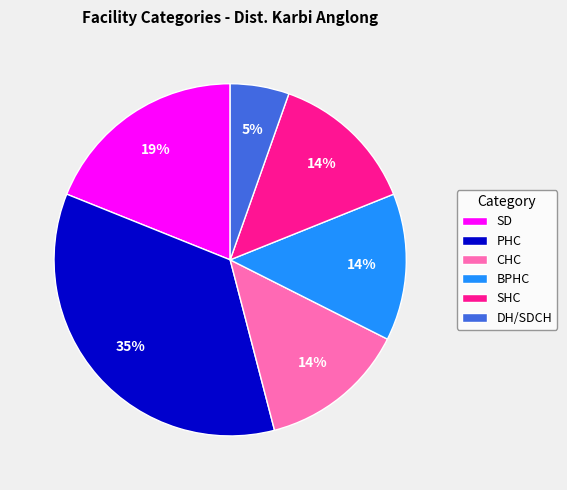

Which category has the smallest portion of the pie?

DH/SDCH